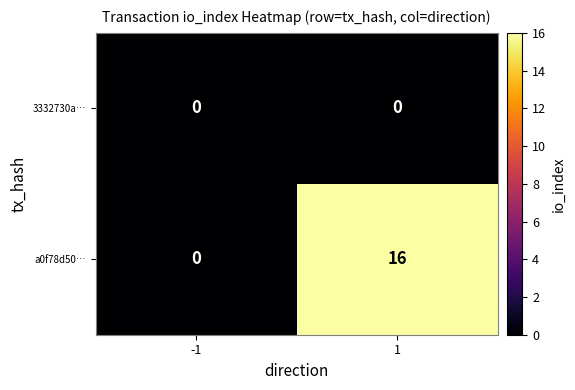

List the series in order of their peak value, highest first.

a0f78d50…, 3332730a…